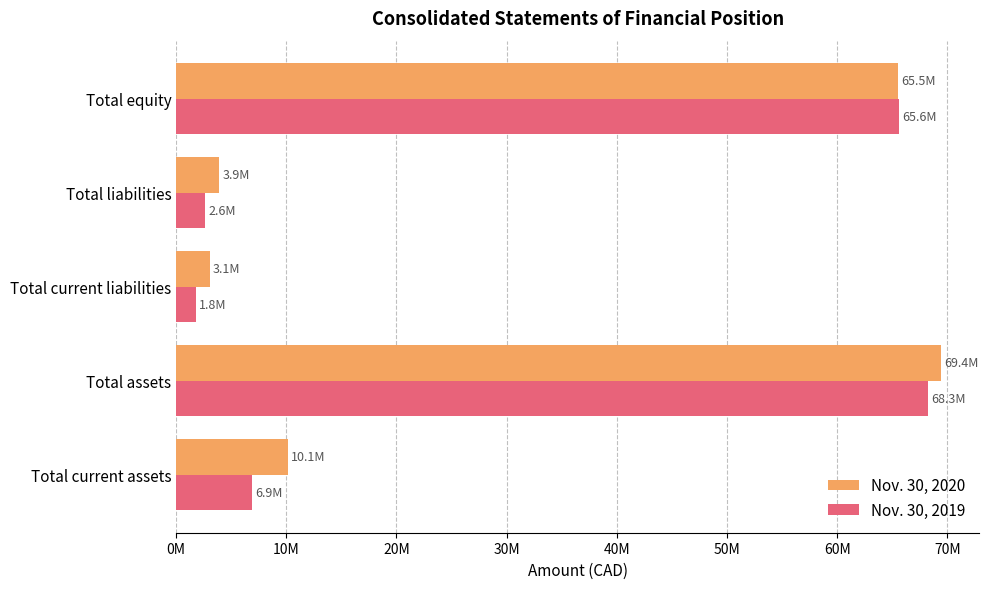

At which category is the sum across all series the highest?

Total assets